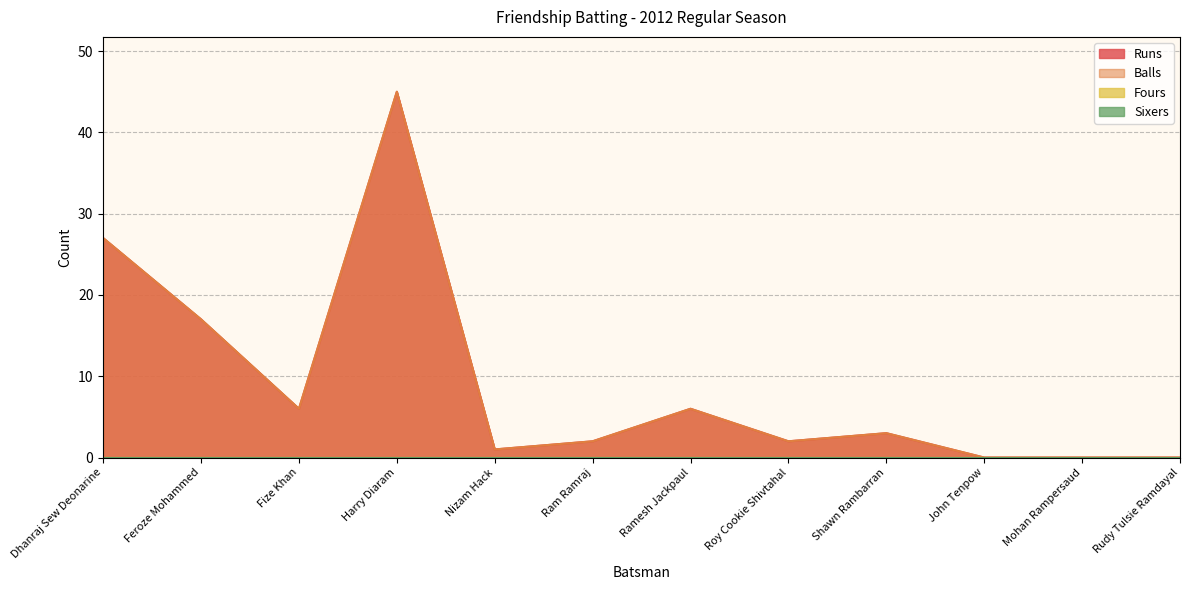

In Balls, how many points are lower than both neighbors (excluding endpoints)?

3